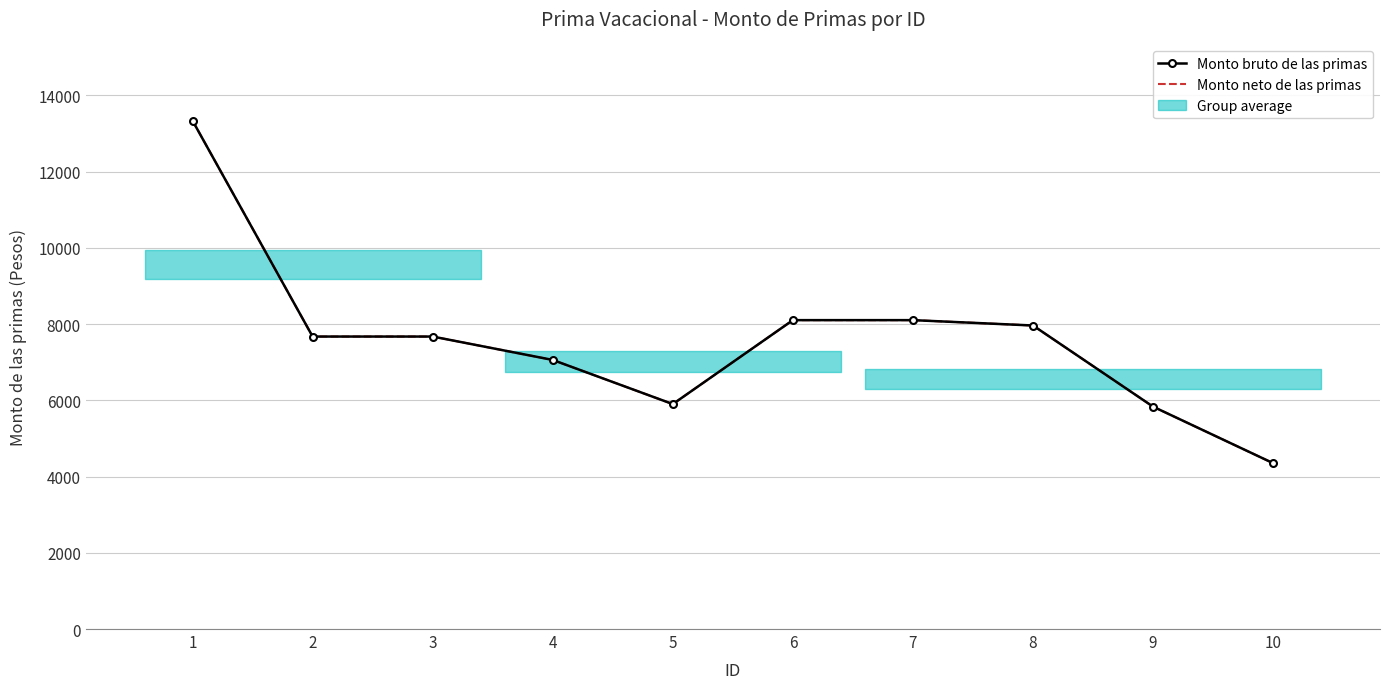

What is the total value across all series at 10?

8701.3